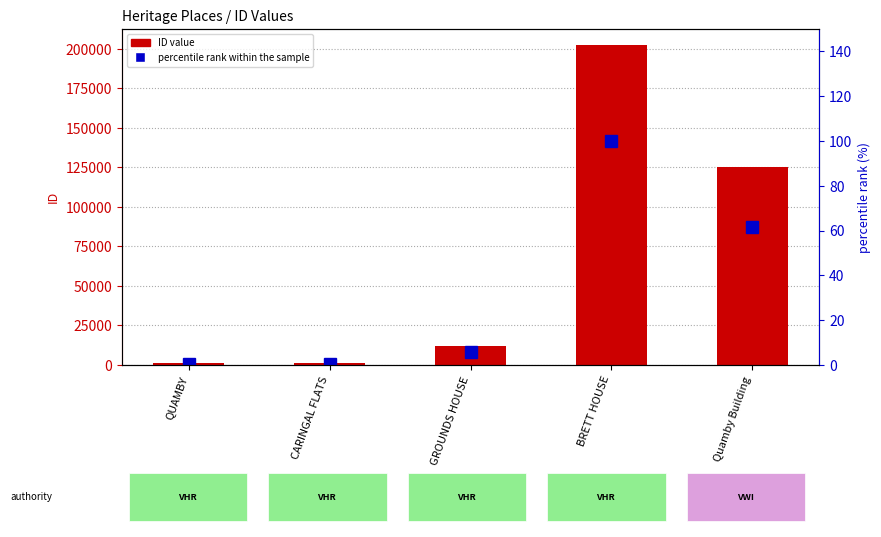

How many values in the percentile rank within the sample series exceed 6?

2